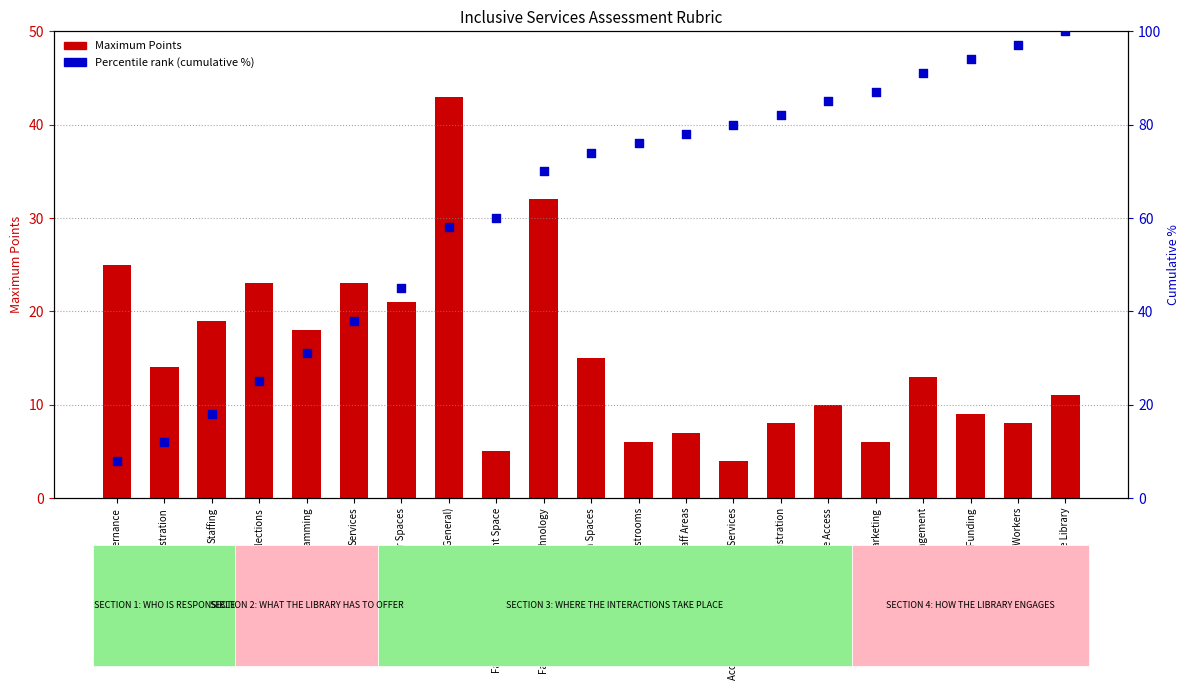

At how many categories does at least one series exceed 21?

19